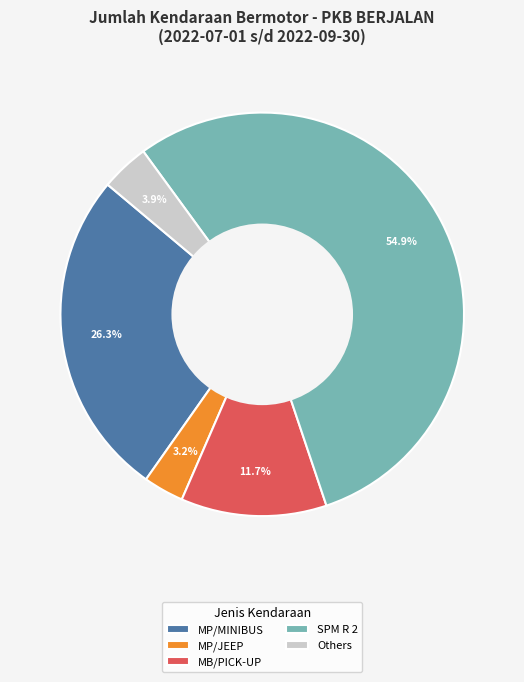

Rank the categories by value from highest to lowest.

SPM R 2, MP/MINIBUS, MB/PICK-UP, Others, MP/JEEP